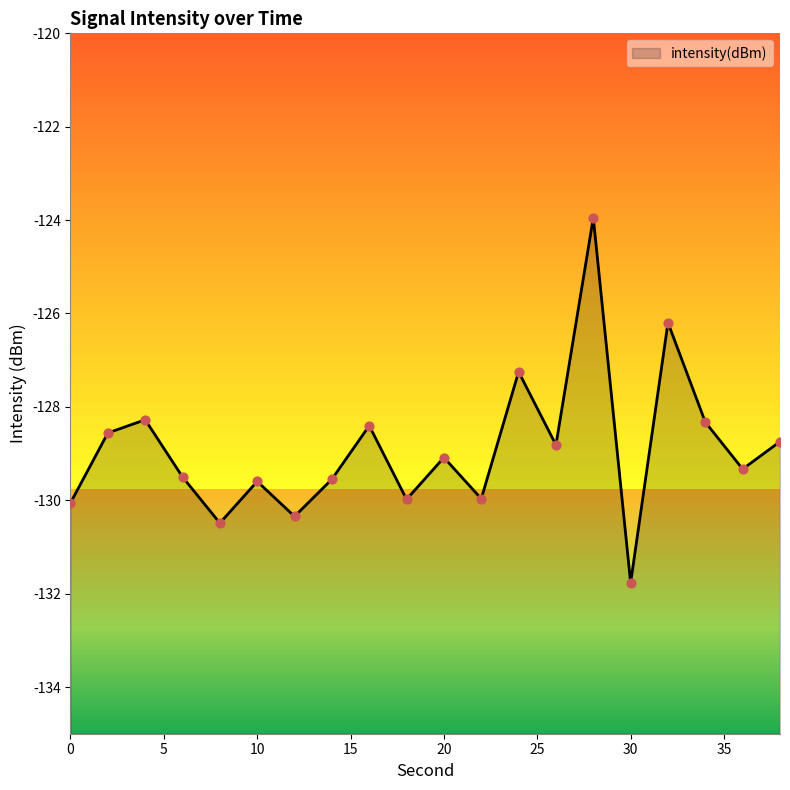

What is the change in value from 4 to 10?

-1.3